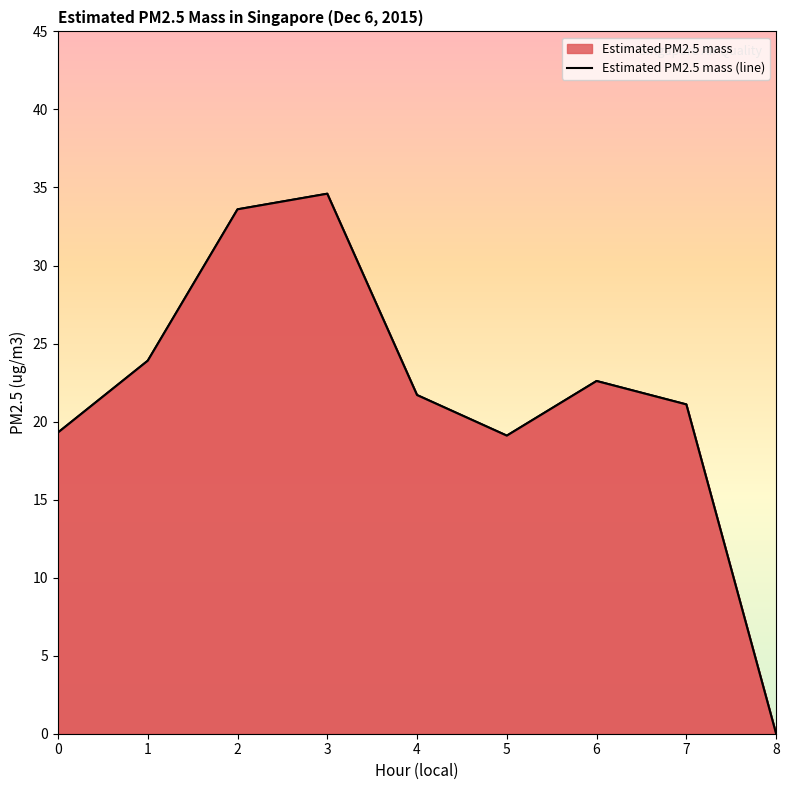

Where is the data nearest to the value 17?

5